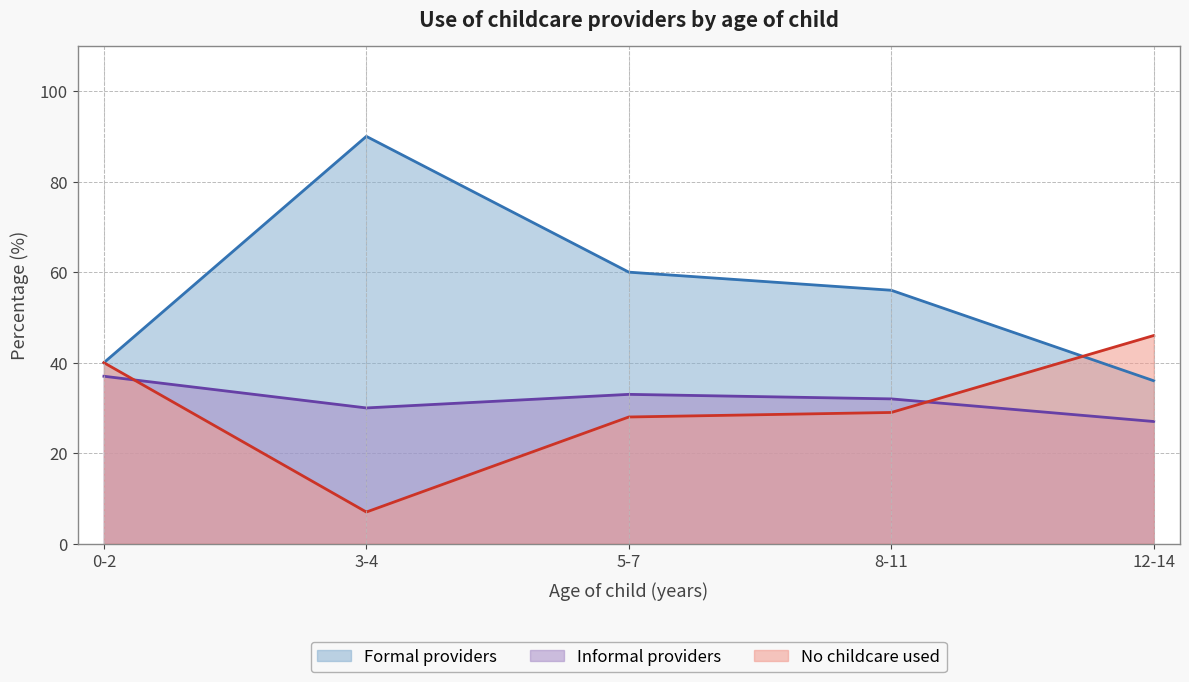

What are all the series names shown in the legend?

Formal providers, Informal providers, No childcare used